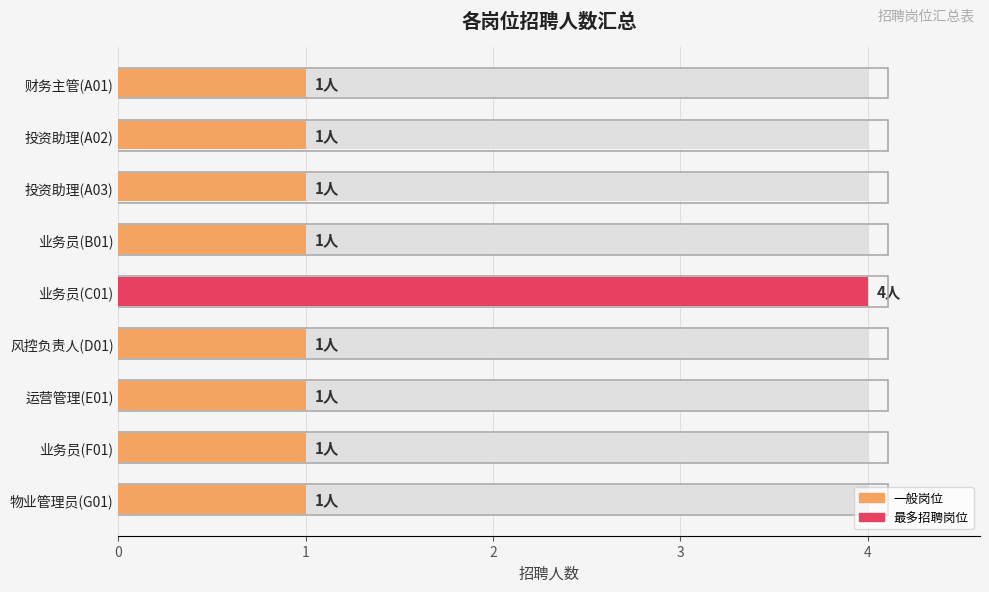

What is the smallest value displayed?

1